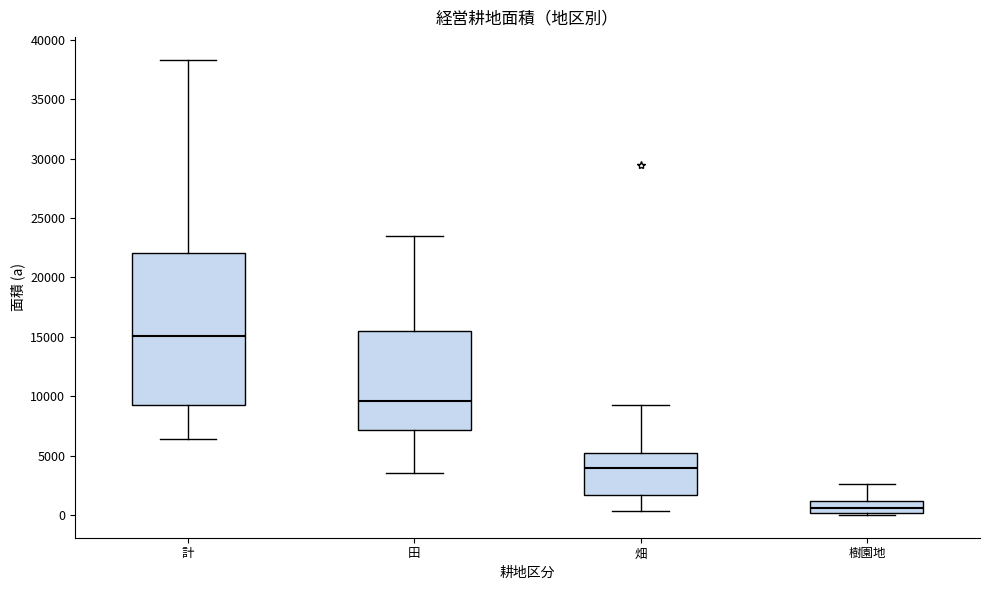

Which box's median line is the highest?

計